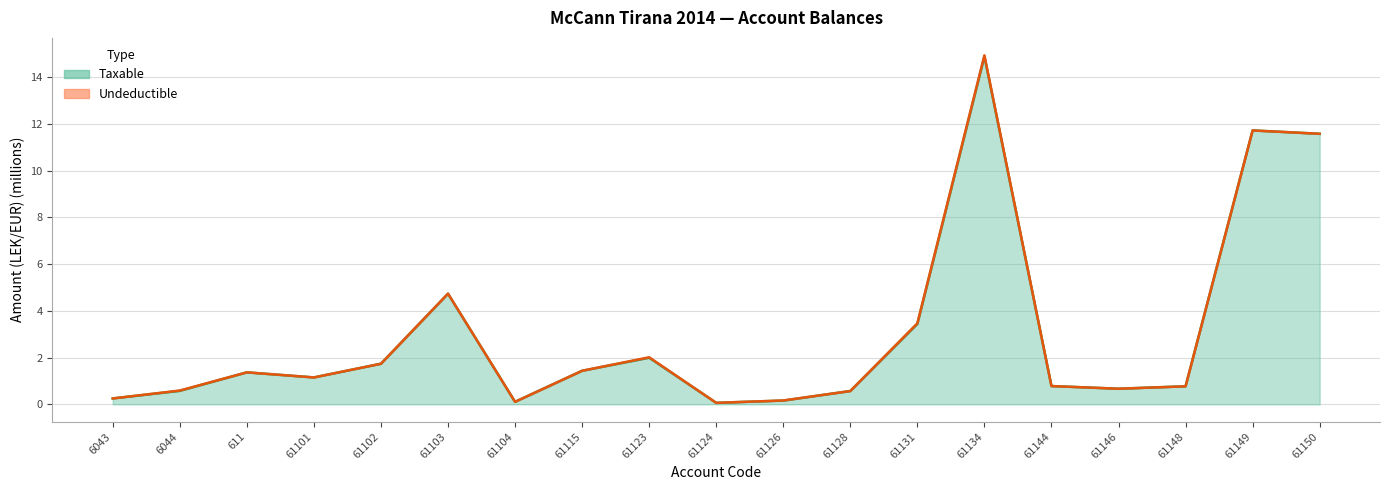

True or false: the data shows 2.2 at 61115.

False